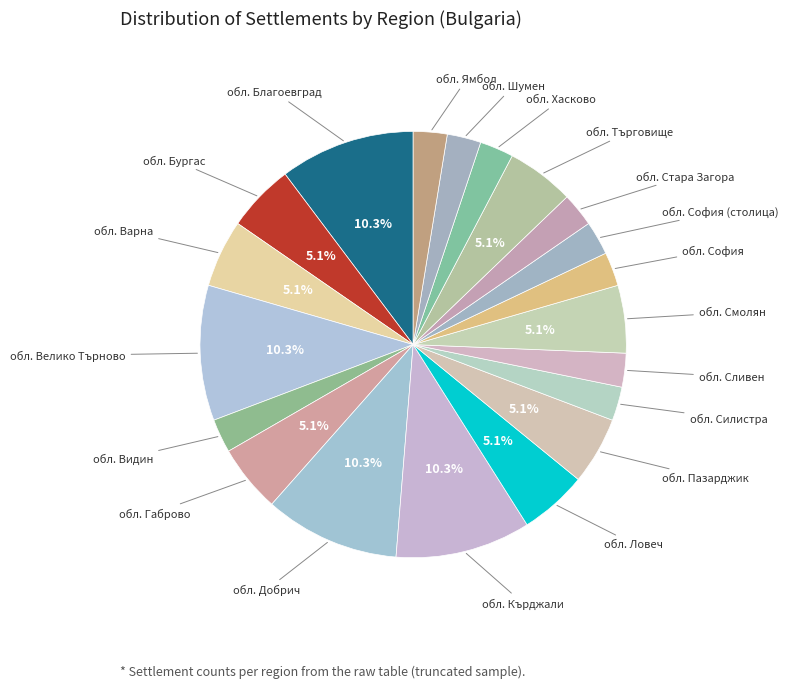

To the nearest percent, what is the average slice percentage?

5%